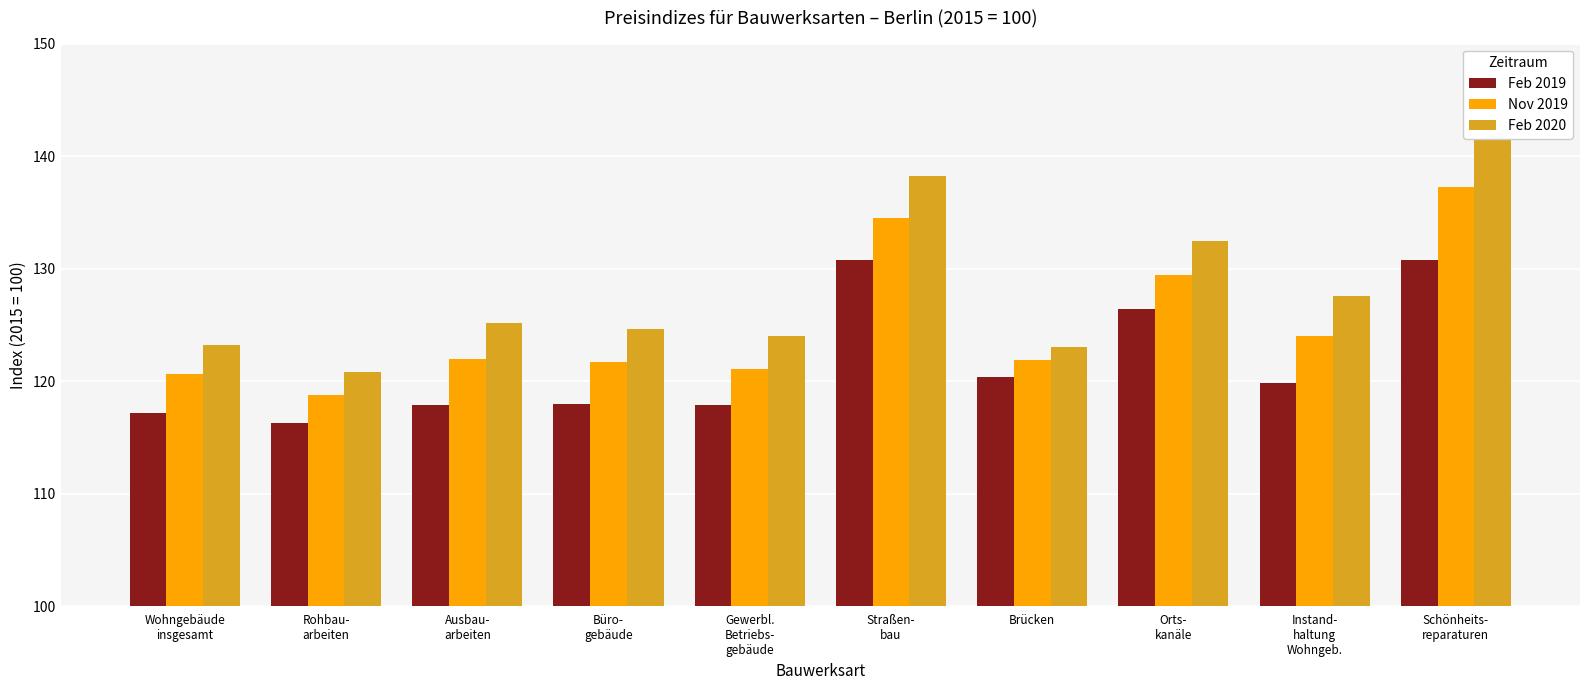

True or false: Feb 2019 has a value of 64.0 at Instand-
haltung
Wohngeb..

False